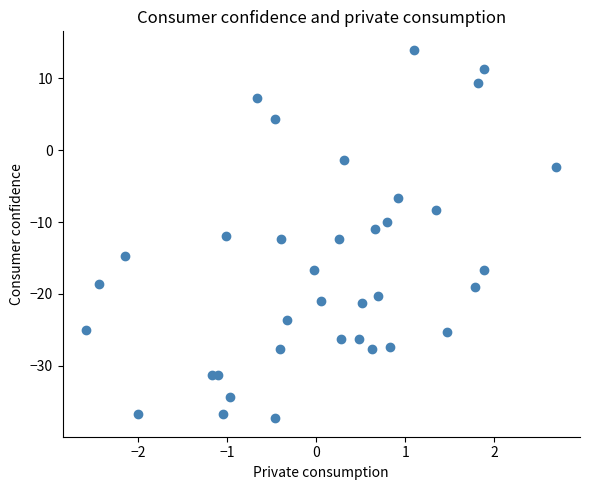

What is the range of X values (max minus min)?

5.3